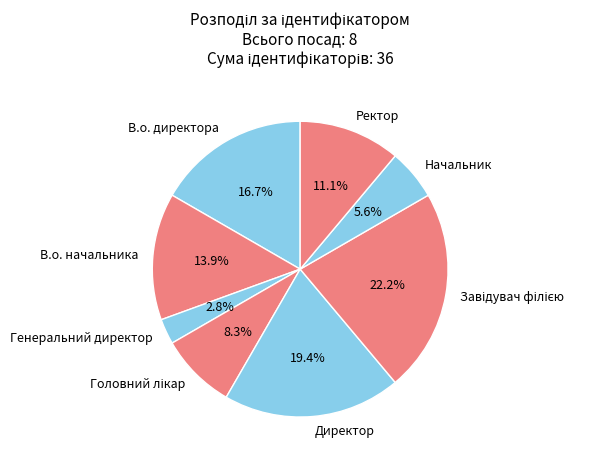

How many slices are in this pie chart?

8